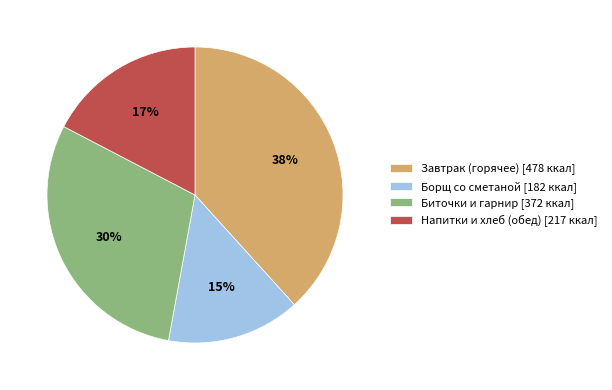

Which slice is the largest?

Завтрак (горячее) [478 ккал]